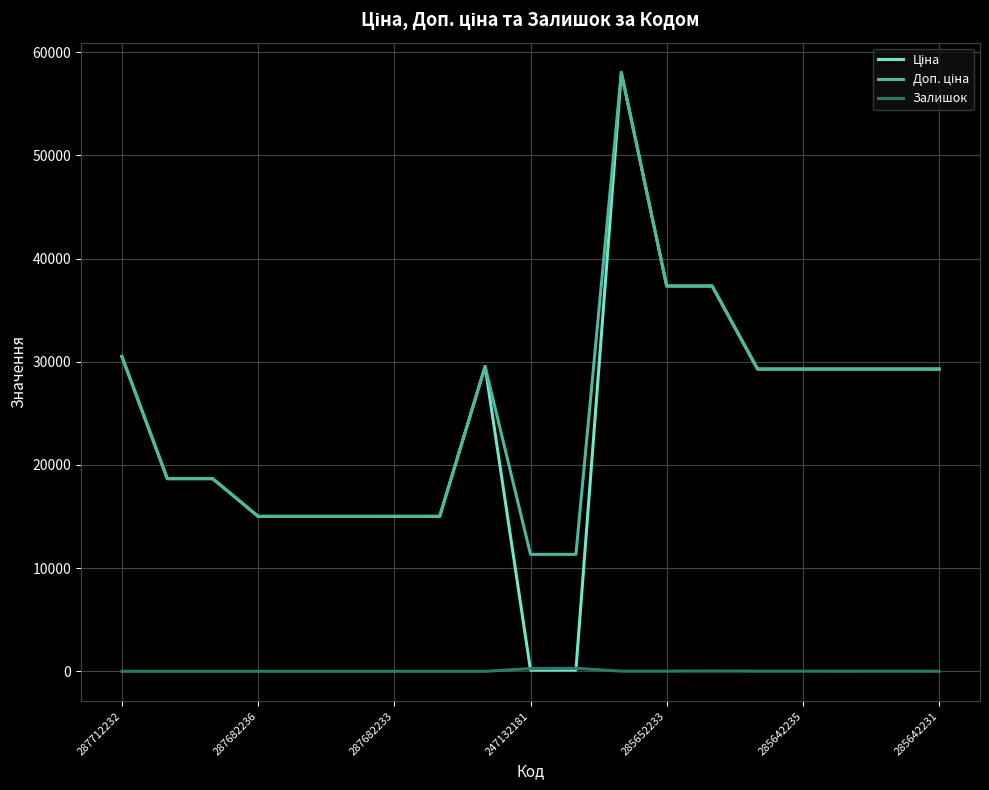

How many lines are shown in the chart?

3